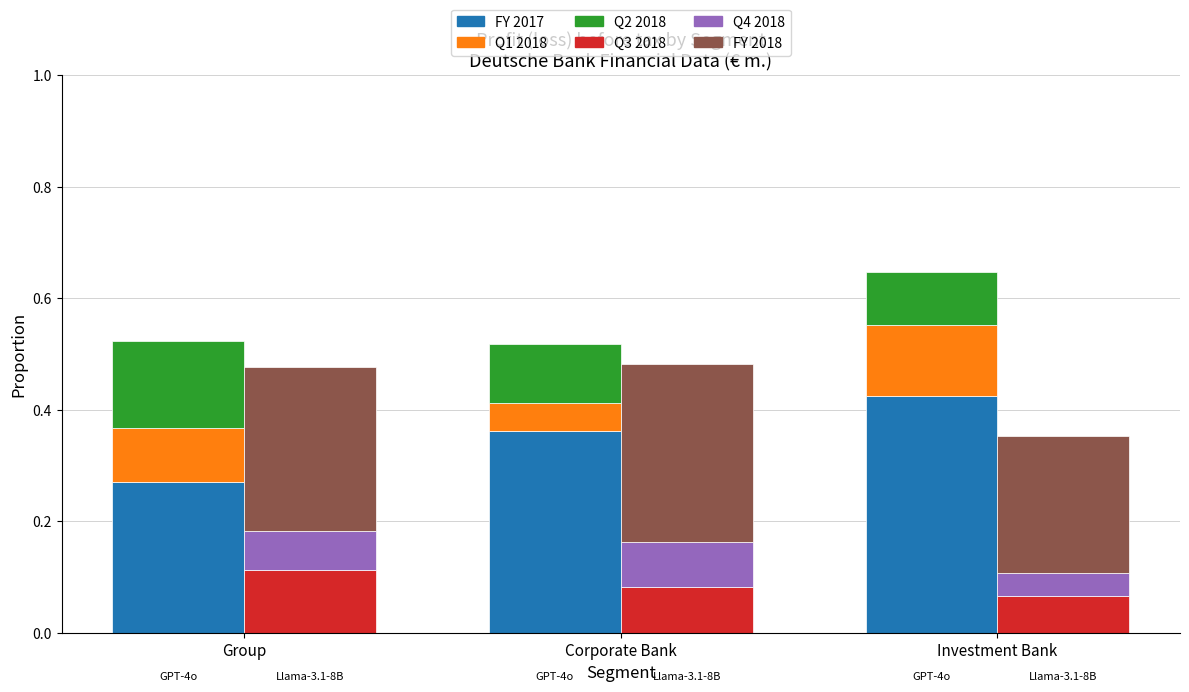

Which series has the largest total across all categories?

FY 2017